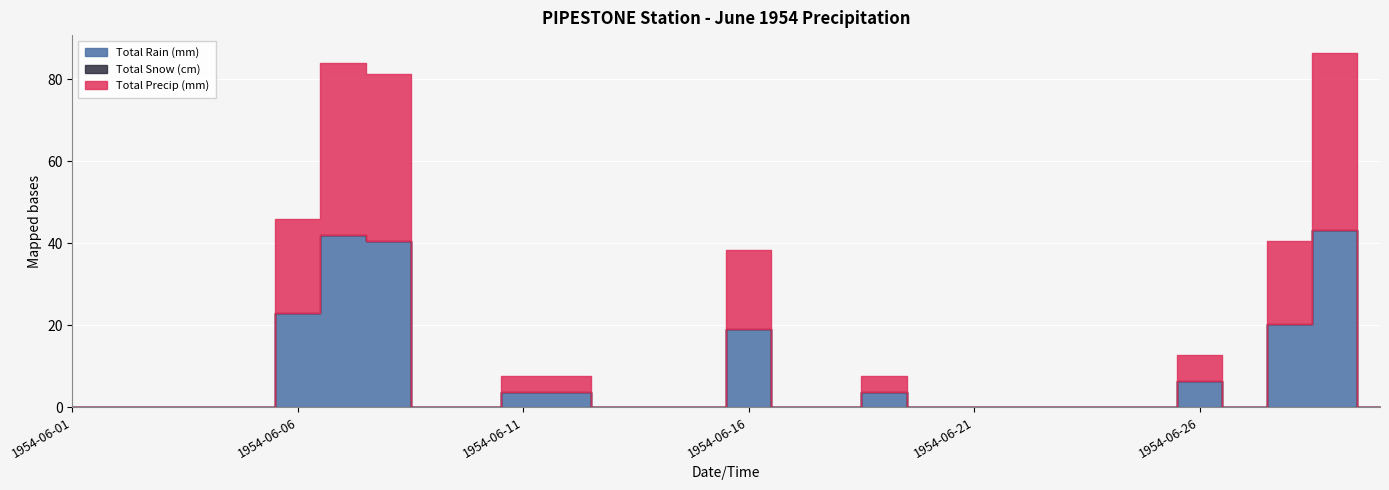

The Total Rain (mm) series shows 0.0 at 1954-06-01. True or false?

True